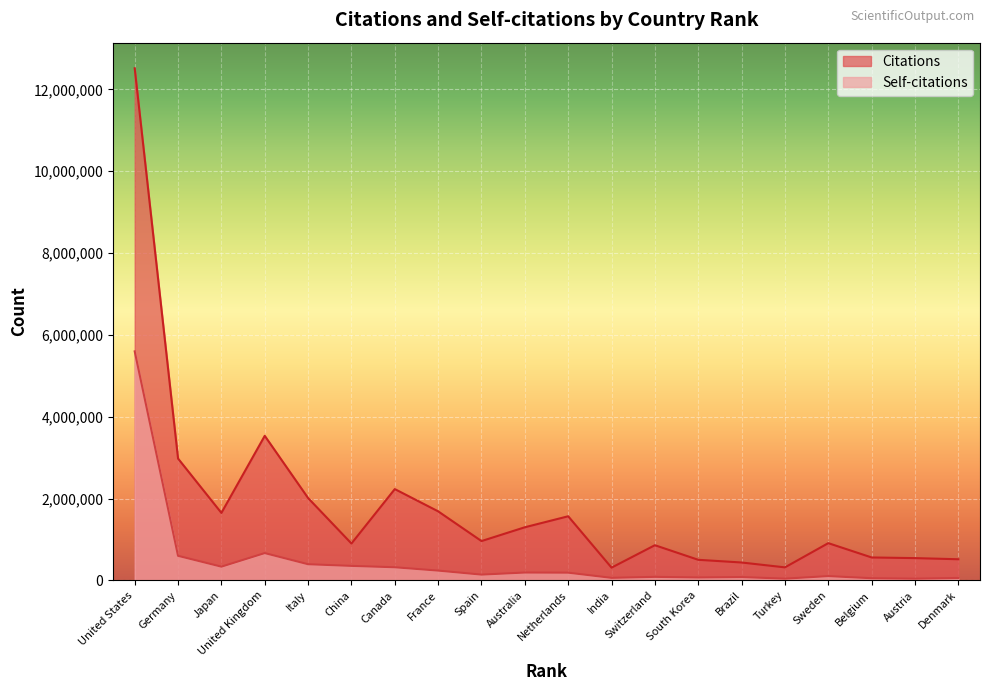

At which category does Self-citations reach its first local peak?

United Kingdom